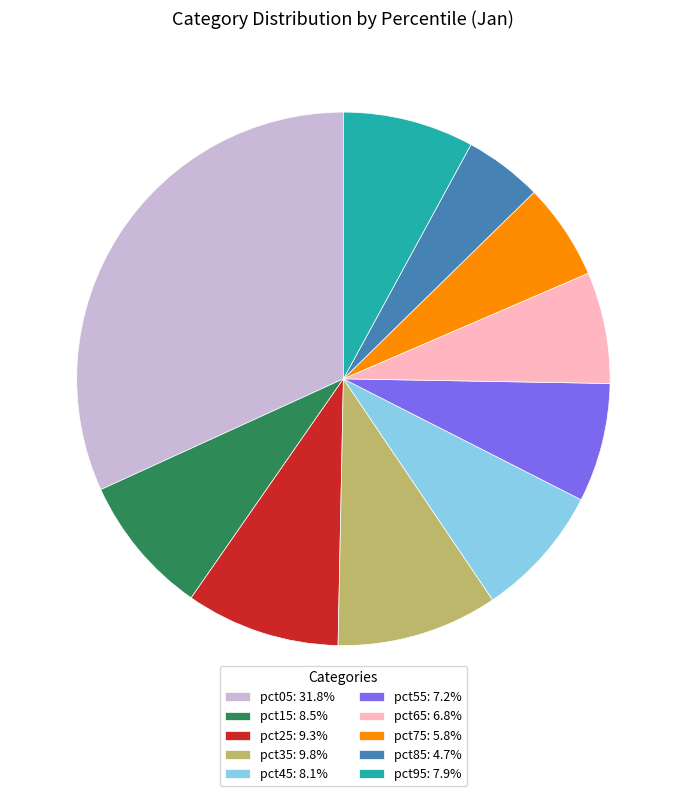

Does pct75 represent more than half of the total?

No